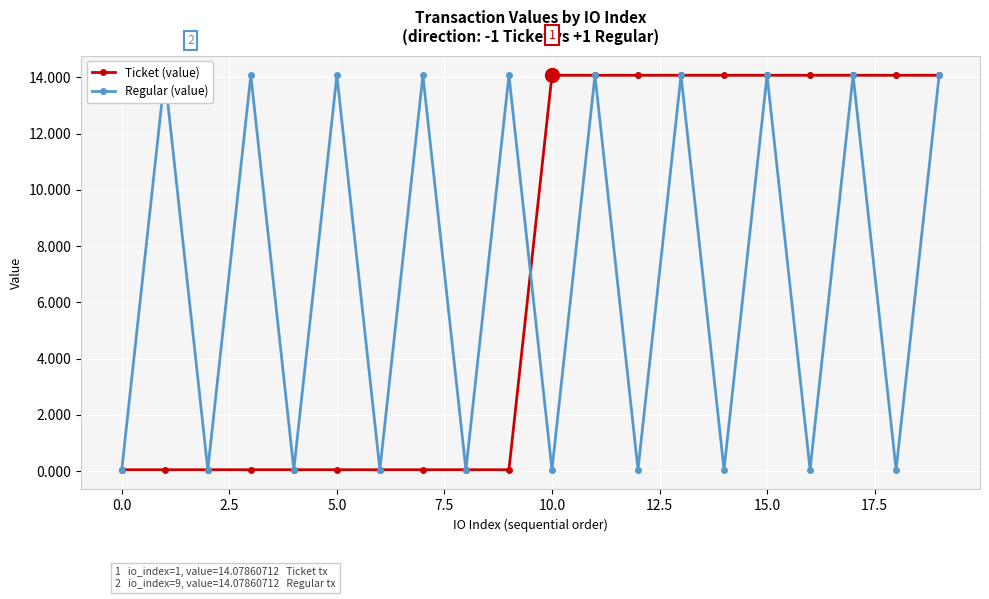

What is the difference between the maximum and minimum values in the Regular (value) series?

14.0